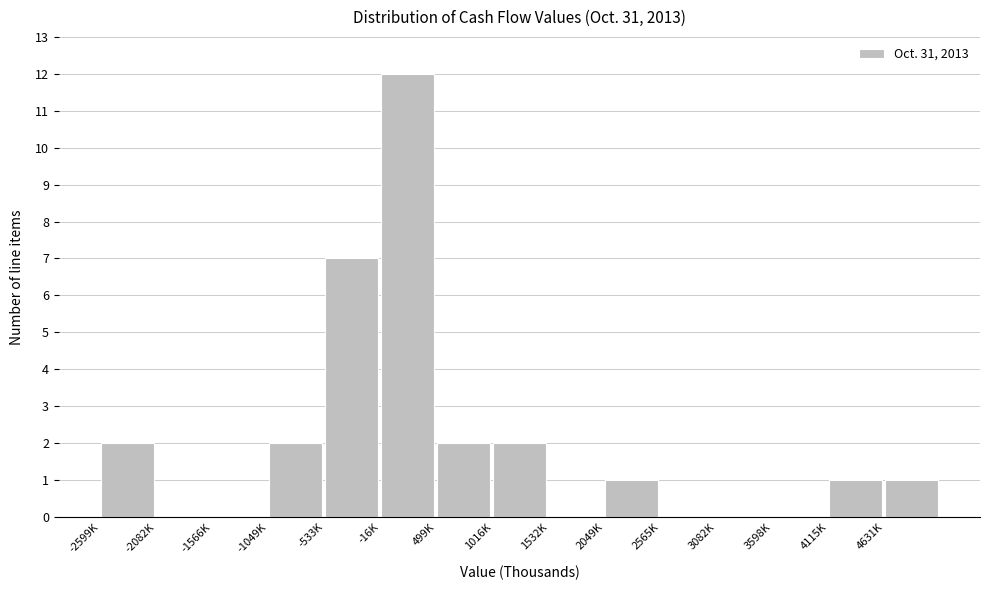

Reading left to right, what are all the values shown in this chart?

-2599K=2	-2082K=0	-1566K=0	-1049K=2	-533K=7	-16K=12	499K=2	1016K=2	1532K=0	2049K=1	2565K=0	3082K=0	3598K=0	4115K=1	4631K=1